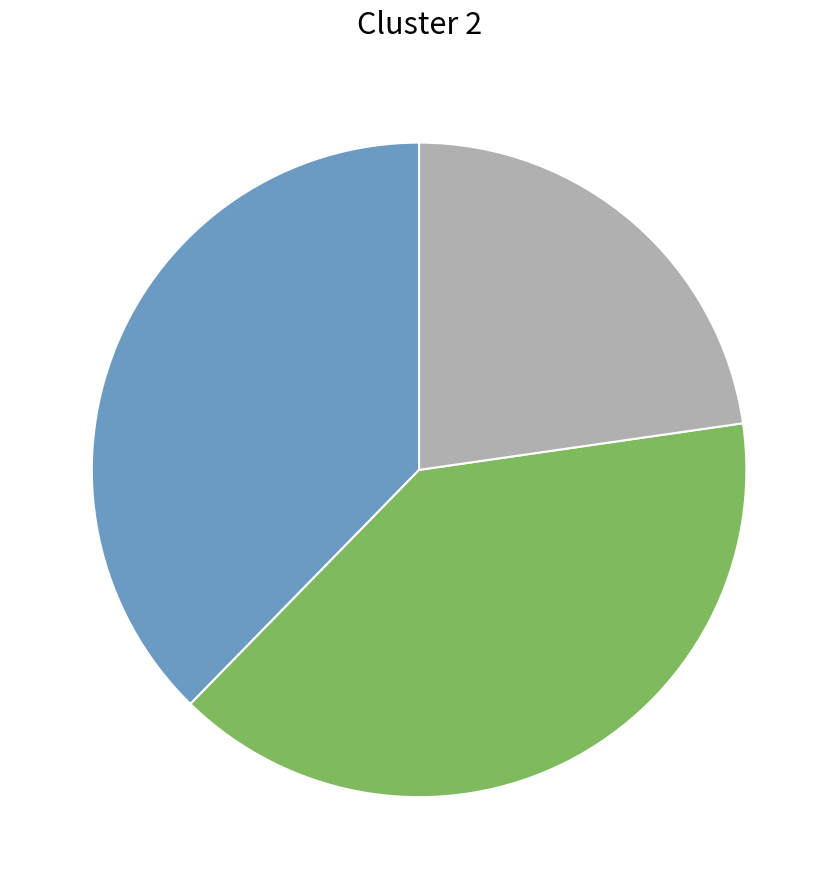

Does any single category account for the majority?

No